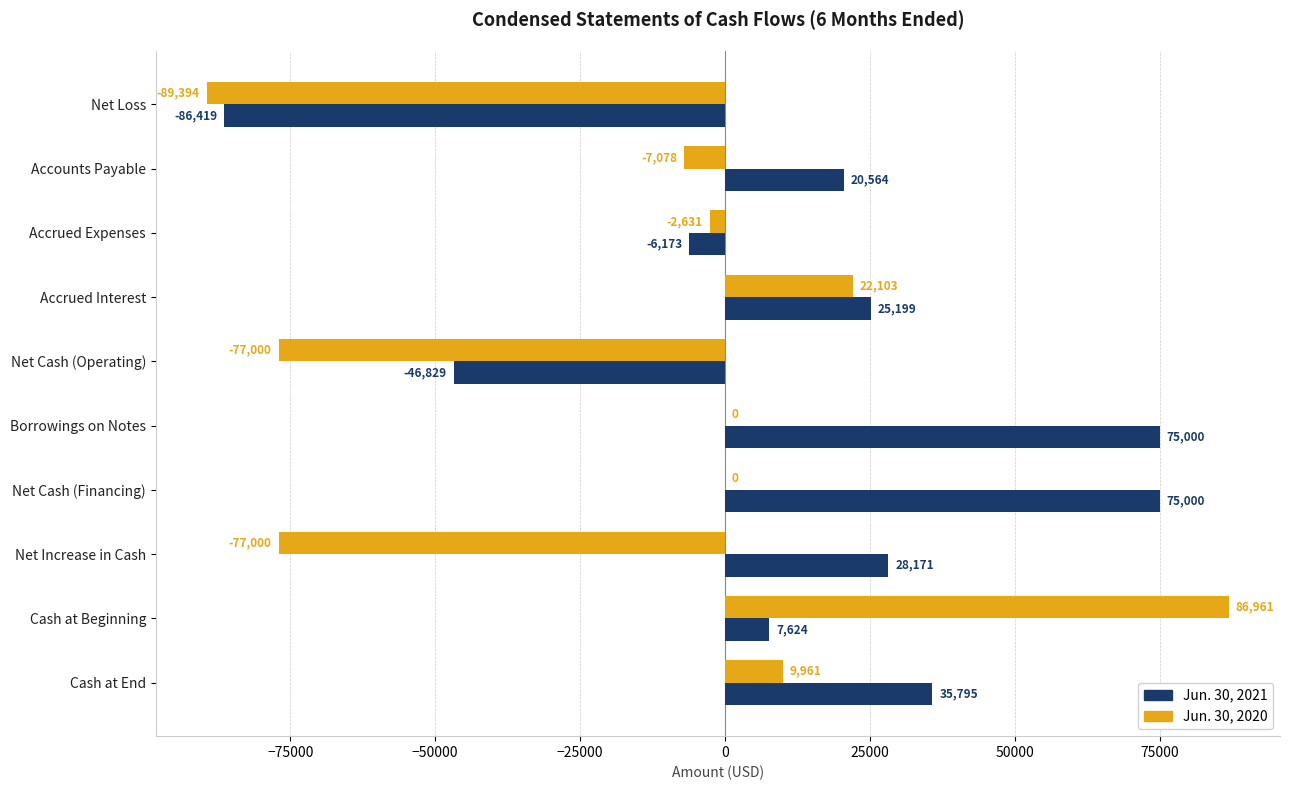

Is it true that Jun. 30, 2020 equals -7078 at Accounts Payable?

True